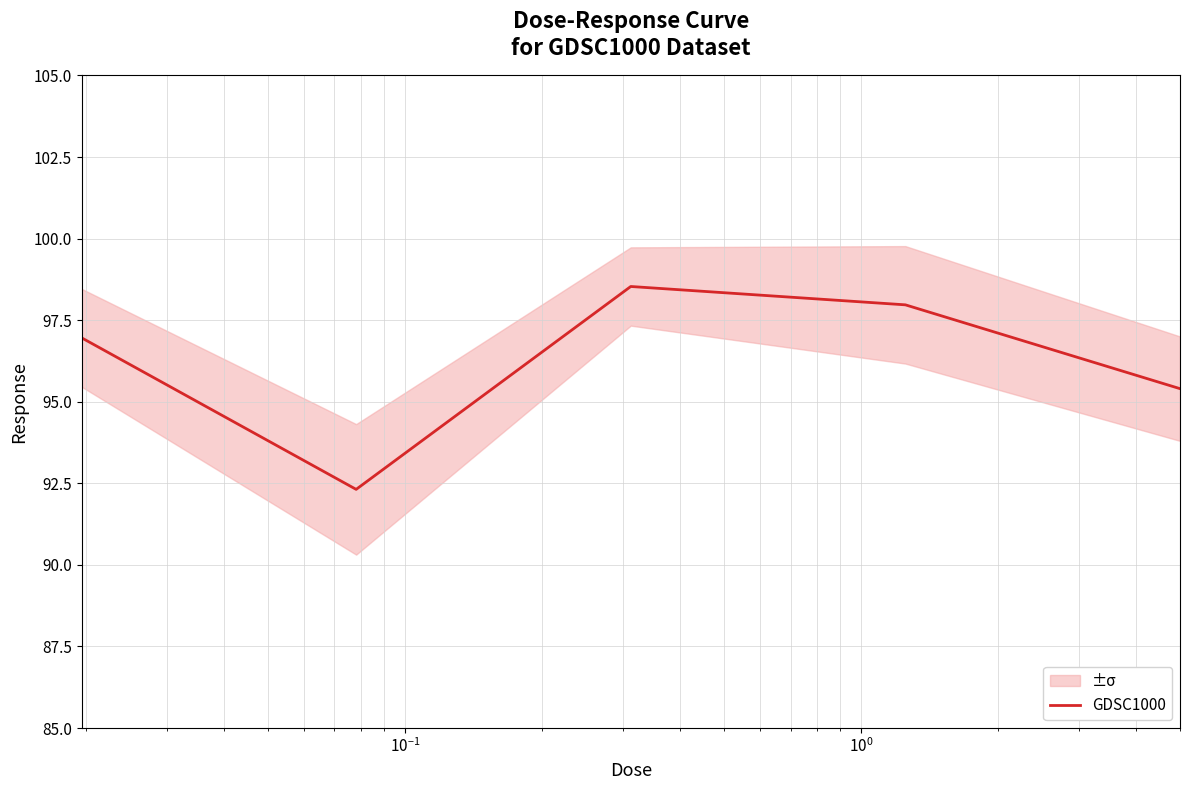

How many values are below 96?

2